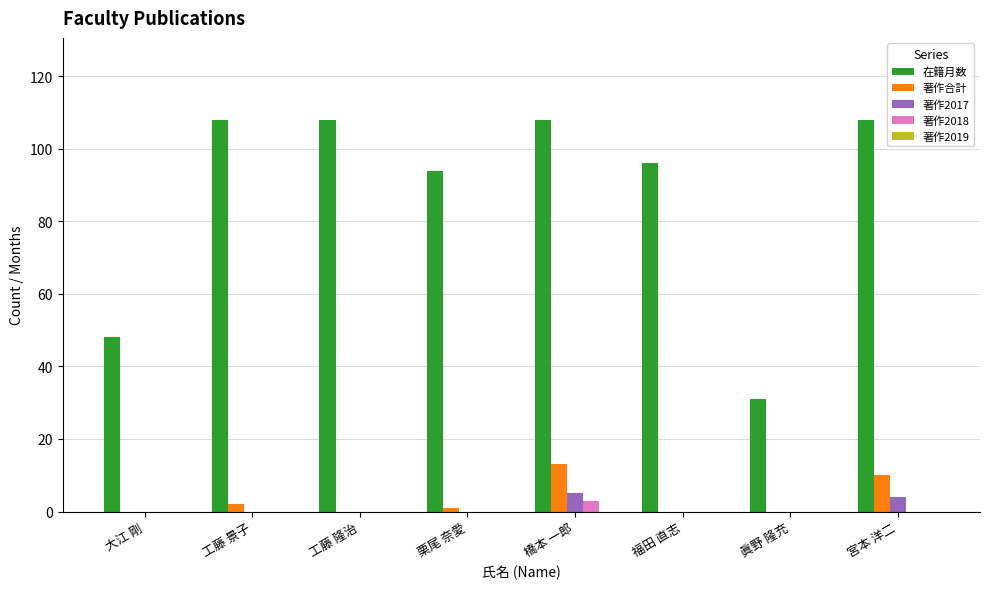

Read the 在籍月数 value at 工藤 隆治.

108